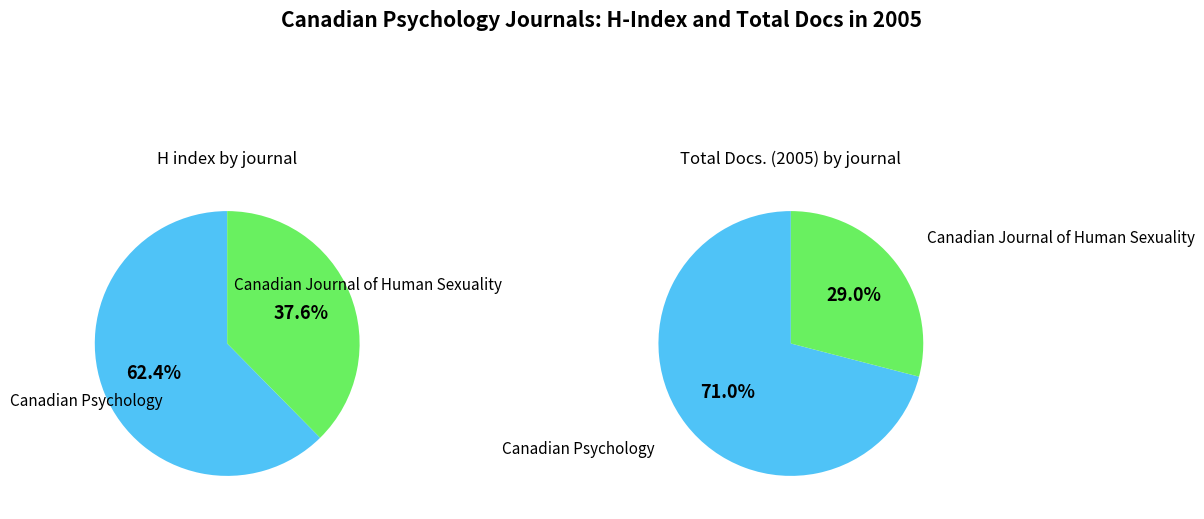

Is it true that Canadian Psychology is 48% of the pie?

False